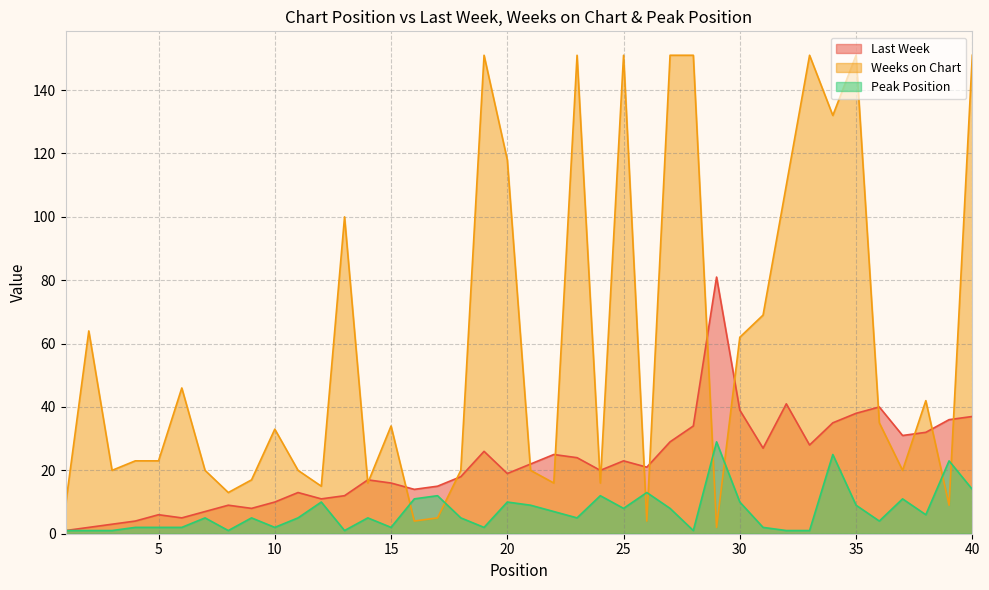

What is the lowest value of the Weeks on Chart series?

2